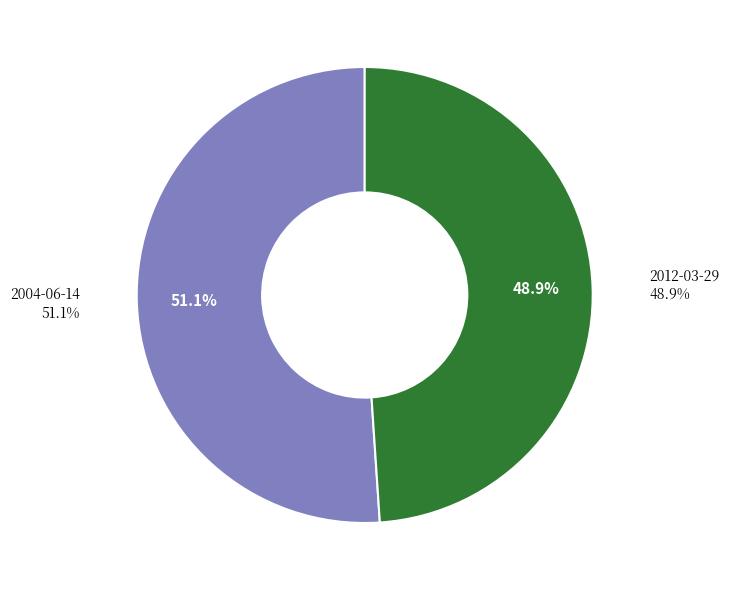

Is it true that 2012-03-29 is 49% of the pie?

True